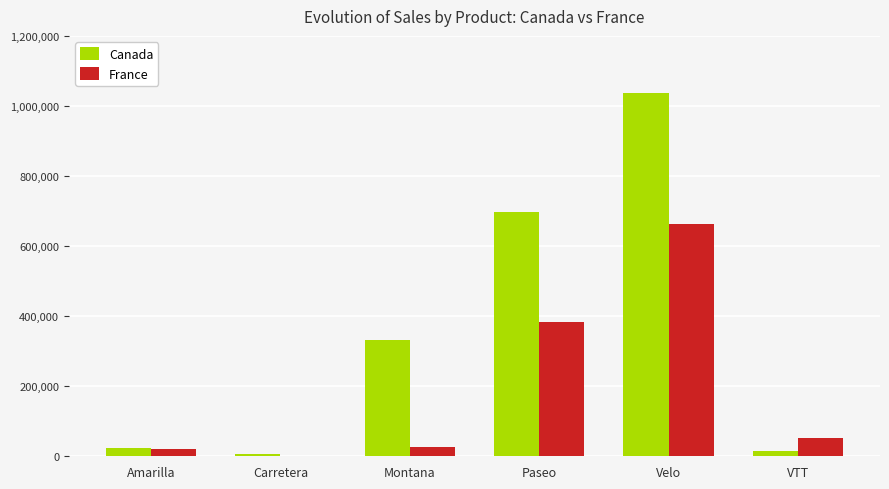

Between Amarilla and Velo, which series saw the biggest shift?

Canada